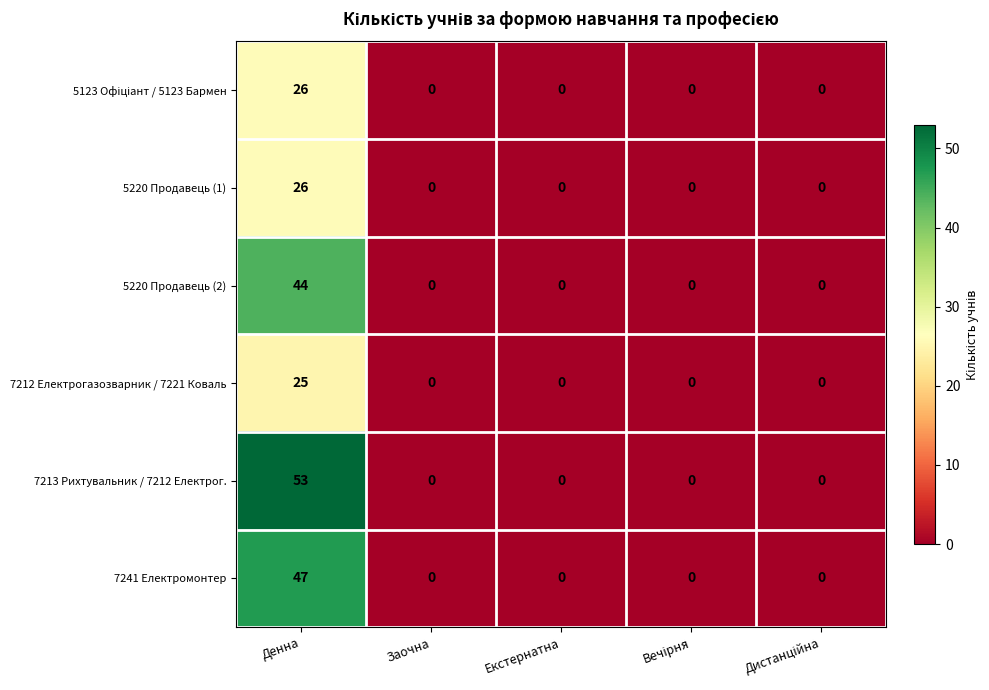

At which category does the chart reach its peak across all series?

Денна